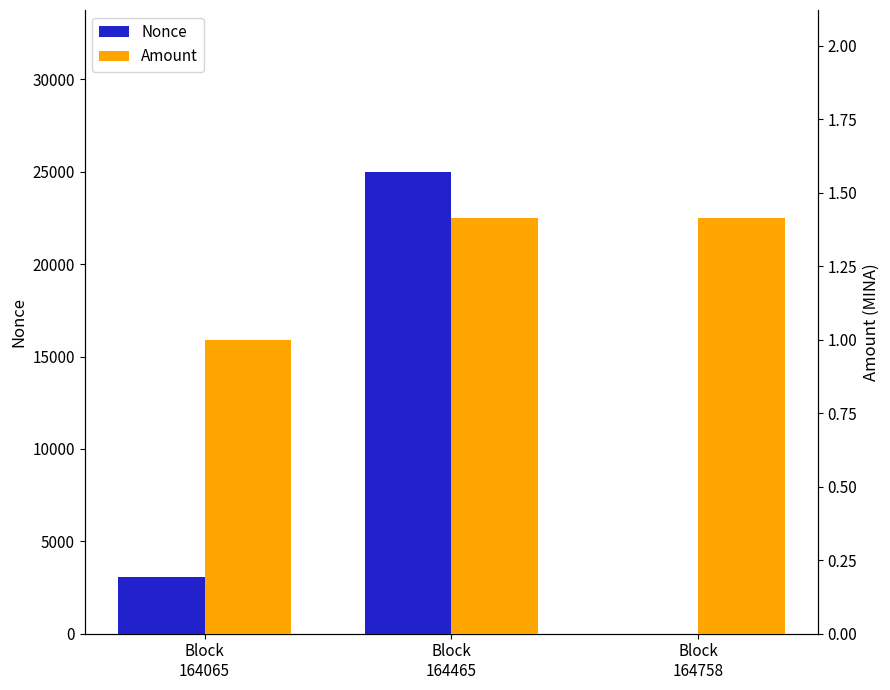

What is the approximate value of Amount at Block
164465?

1.4